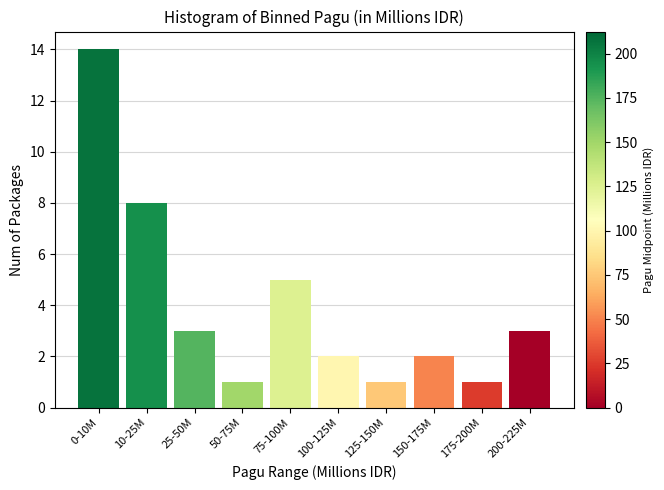

Reading left to right, extract all data points from this chart.

14	8	3	1	5	2	1	2	1	3